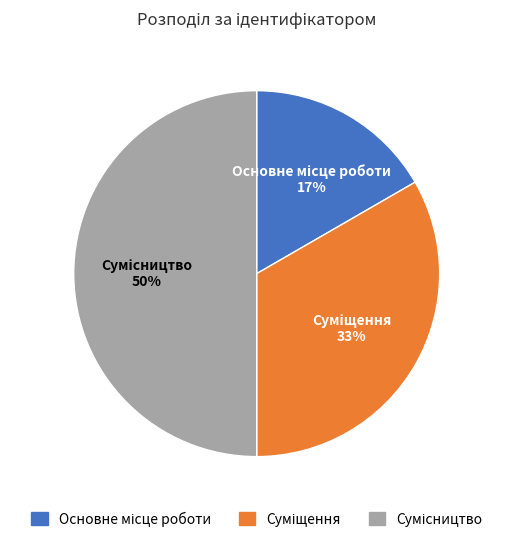

To the nearest percent, what is the average slice percentage?

33%